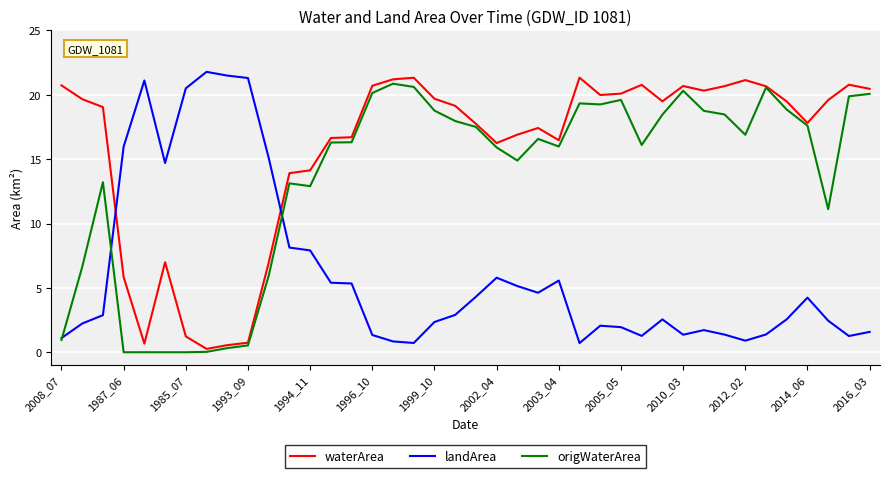

Which series has the largest total across all categories?

waterArea